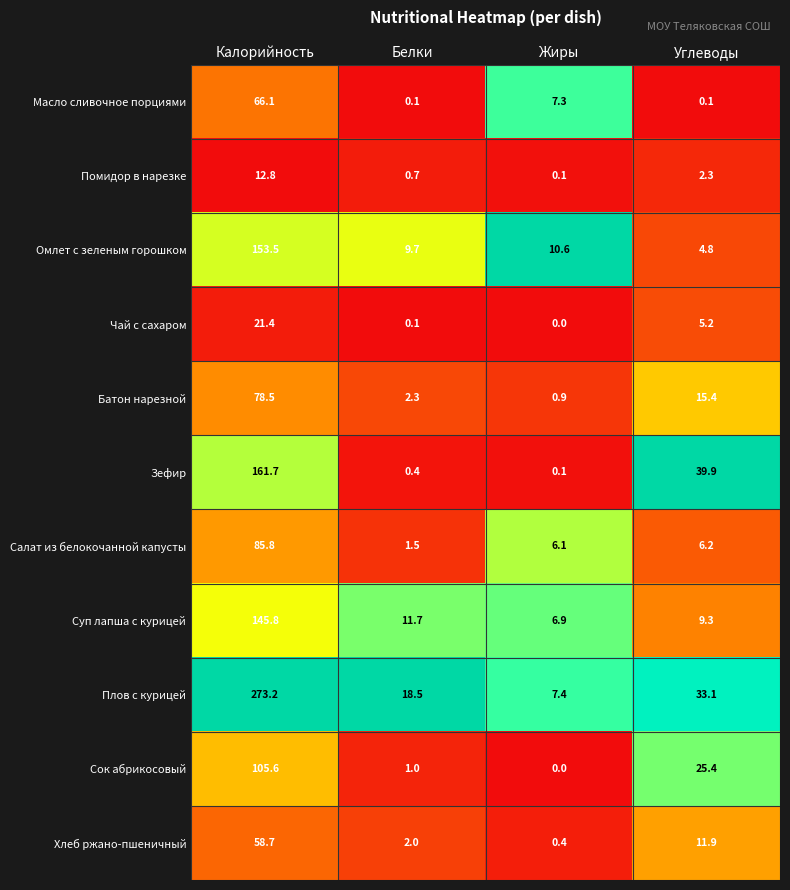

Rank the series by their maximum value, from highest to lowest.

Плов с курицей, Зефир, Омлет с зеленым горошком, Суп лапша с курицей, Сок абрикосовый, Салат из белокочанной капусты, Батон нарезной, Масло сливочное порциями, Хлеб ржано-пшеничный, Чай с сахаром, Помидор в нарезке